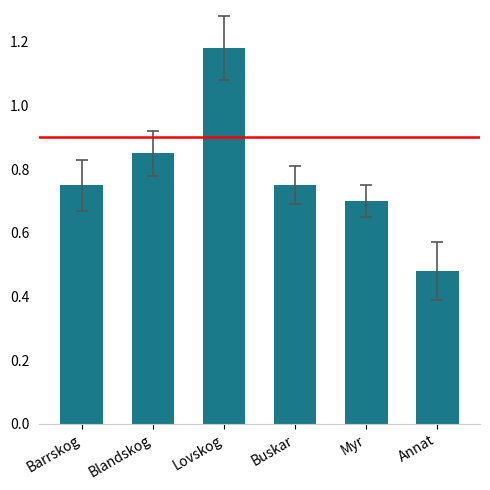

How many values are between 0 and 1?

5